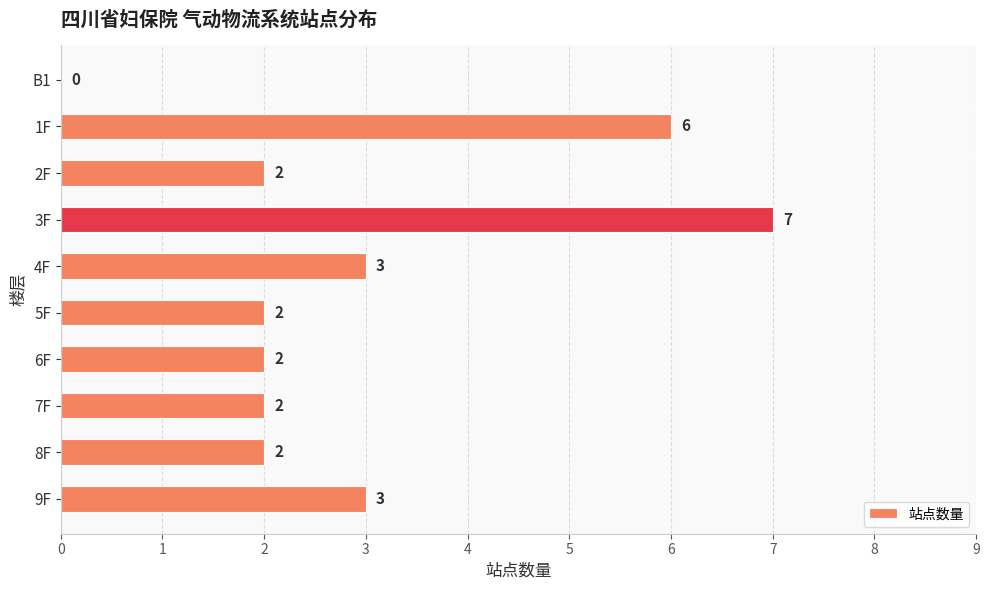

What is the average value?

3